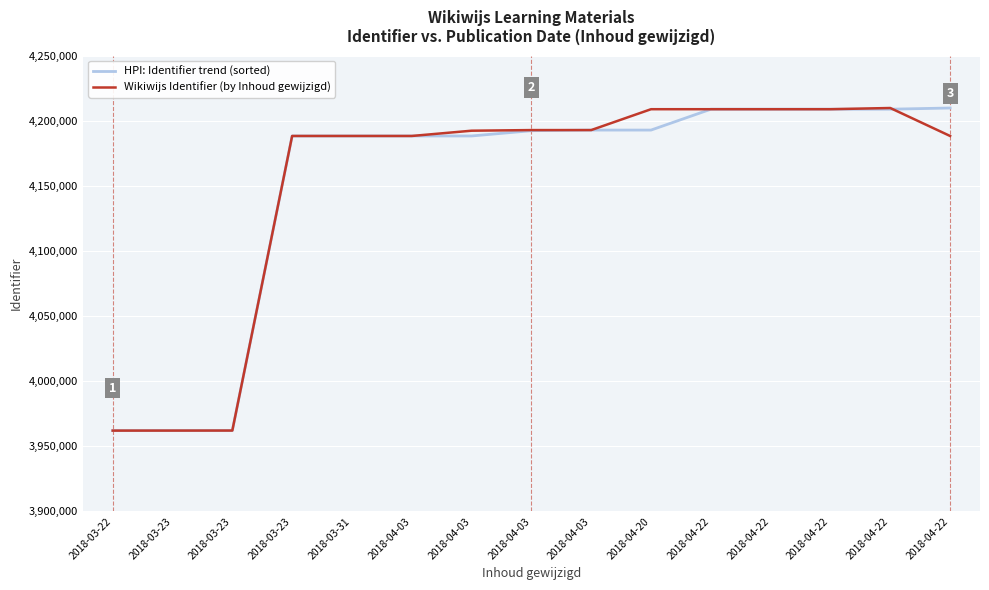

After their last crossing, which series has the higher values: Wikiwijs Identifier (by Inhoud gewijzigd) or HPI: Identifier trend (sorted)?

HPI: Identifier trend (sorted)